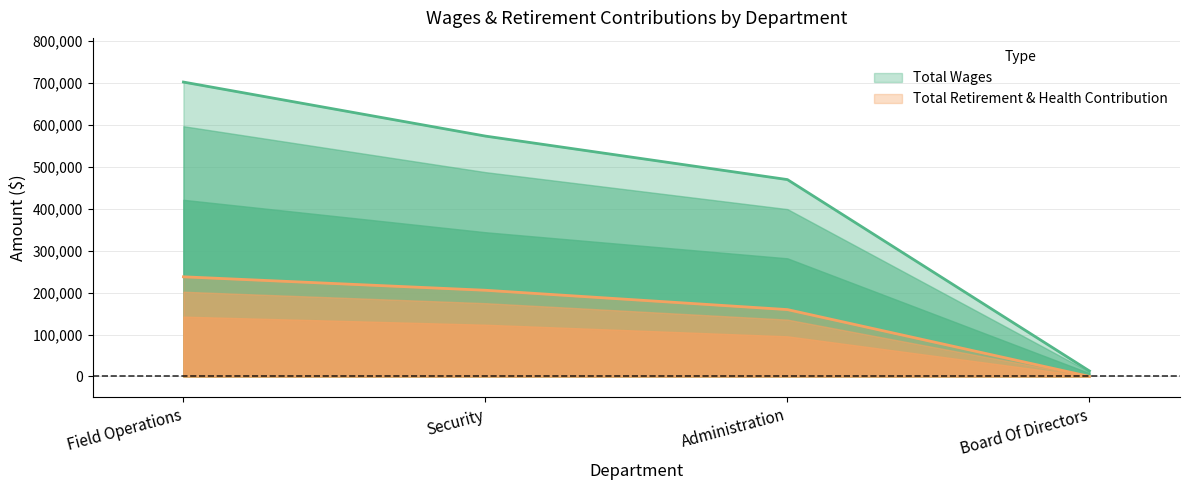

True or false: Total Wages and Total Retirement & Health Contribution intersect in this chart.

False